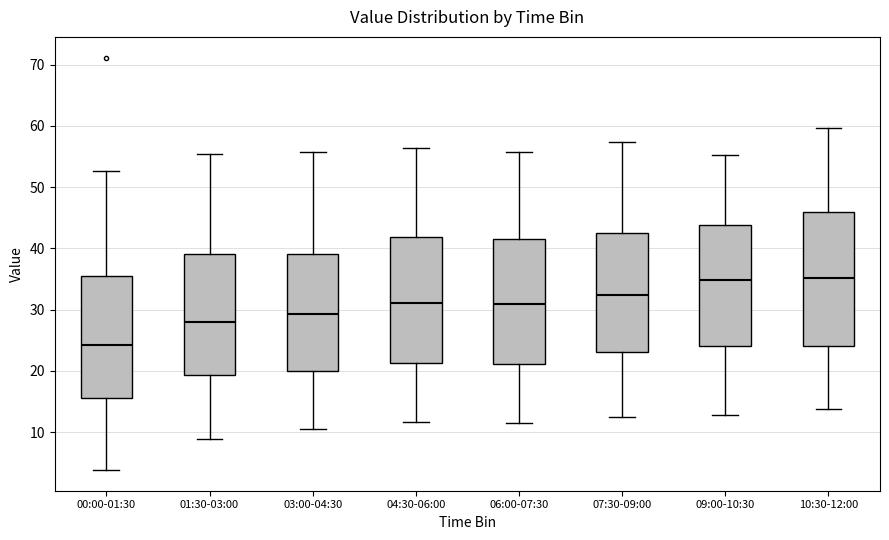

Reading left to right, transcribe this box plot: for each box, give where its median line is, the range the box spans, and where its two whiskers end, as read against the y-axis. The values are not printed on the chart, so give them approximately, as read against the axis.

00:00-01:30: median 24, box 16 to 36, whiskers 4 to 53
01:30-03:00: median 28, box 19 to 39, whiskers 9 to 55
03:00-04:30: median 29, box 20 to 39, whiskers 11 to 56
04:30-06:00: median 31, box 21 to 42, whiskers 12 to 56
06:00-07:30: median 31, box 21 to 42, whiskers 12 to 56
07:30-09:00: median 32, box 23 to 43, whiskers 13 to 57
09:00-10:30: median 35, box 24 to 44, whiskers 13 to 55
10:30-12:00: median 35, box 24 to 46, whiskers 14 to 60